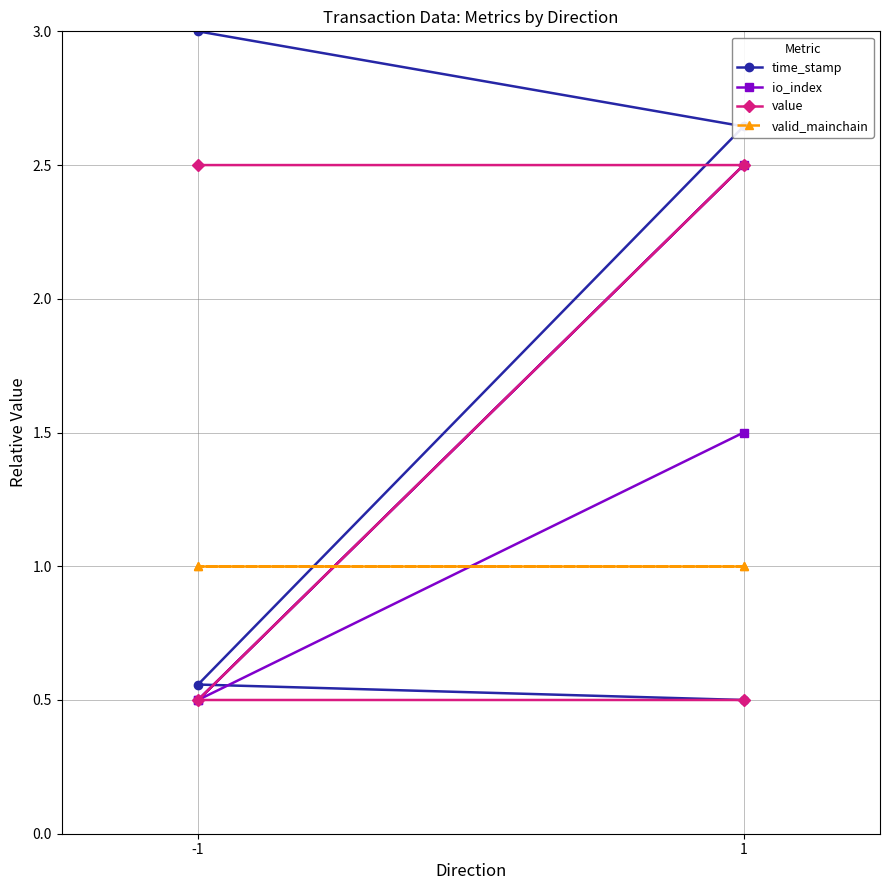

How many values in the time_stamp series are below 2?

2